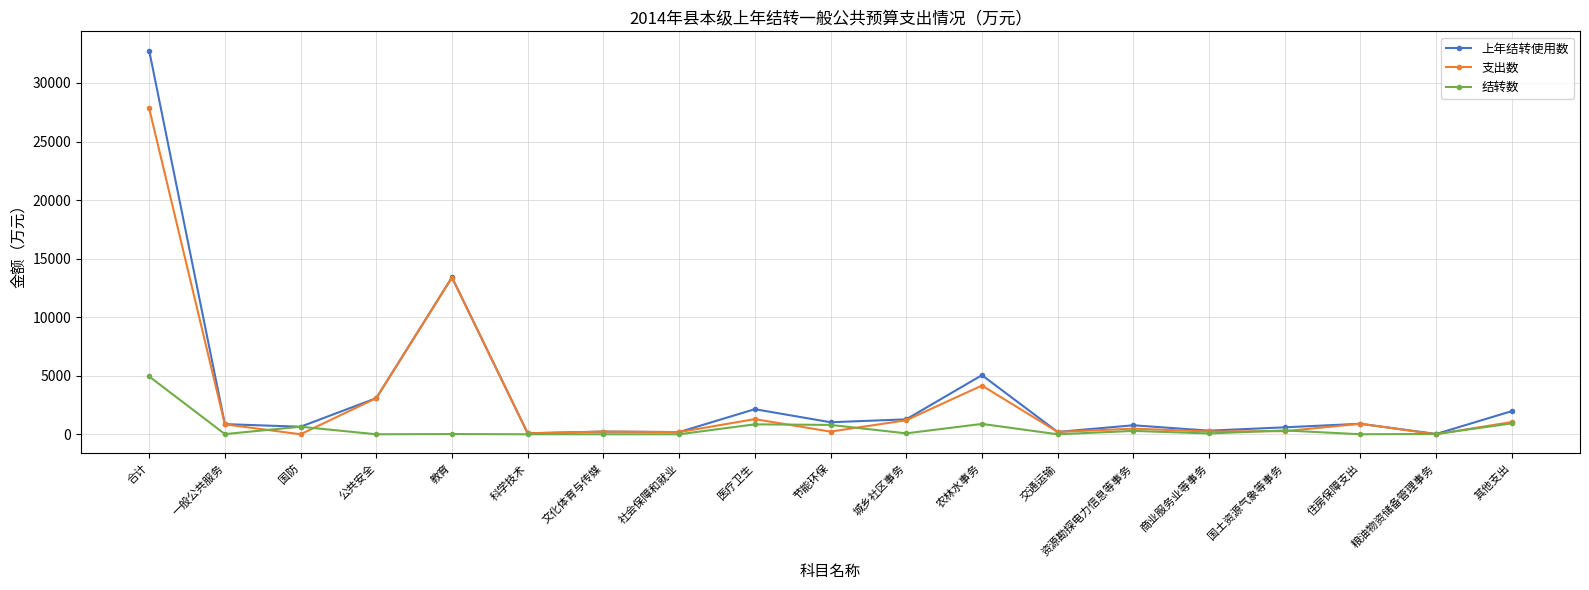

At which category does 上年结转使用数 reach its first local peak?

教育